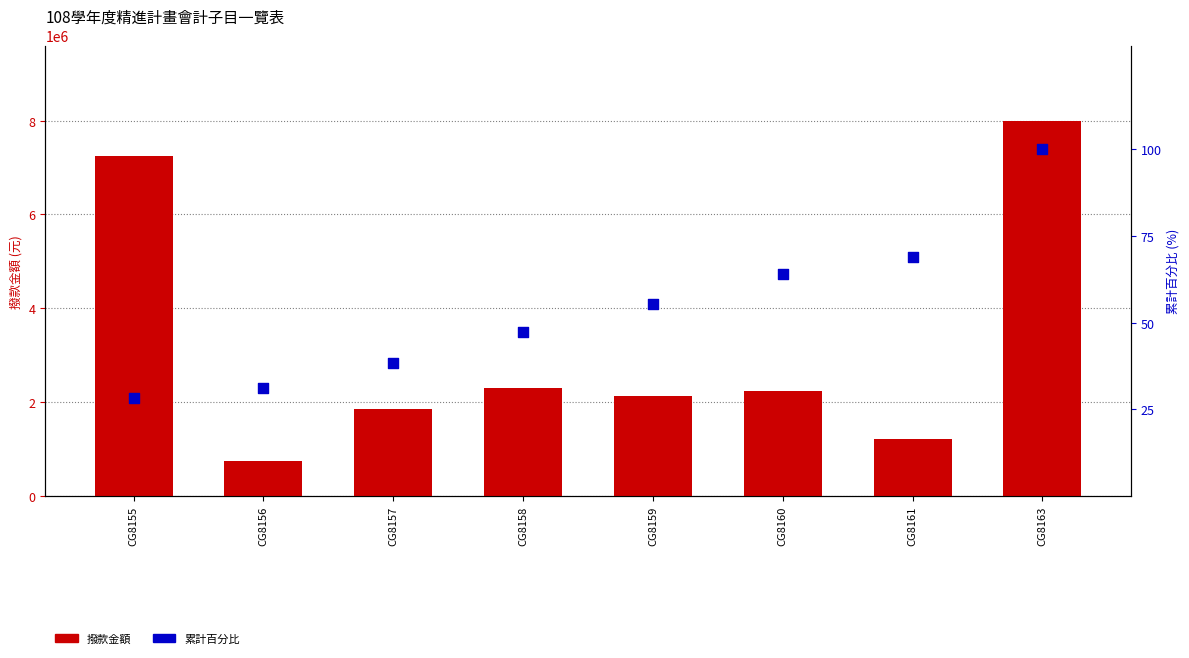

At which category is the sum across all series the highest?

CG8163